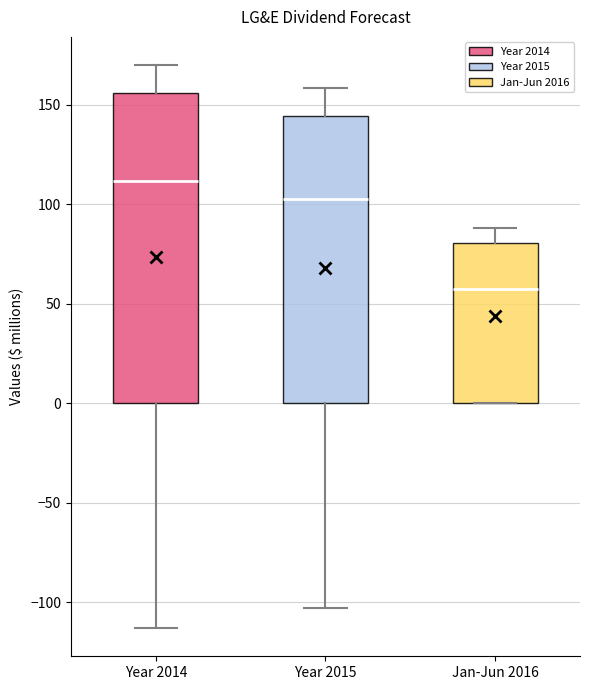

Reading left to right, transcribe this box plot: for each box, give where its median line is, the range the box spans, and where its two whiskers end, as read against the y-axis. The values are not printed on the chart, so give them approximately, as read against the axis.

Year 2014: median 110, box 0 to 155, whiskers -115 to 170
Year 2015: median 105, box 0 to 145, whiskers -105 to 160
Jan-Jun 2016: median 55, box 0 to 80, whiskers 0 to 90